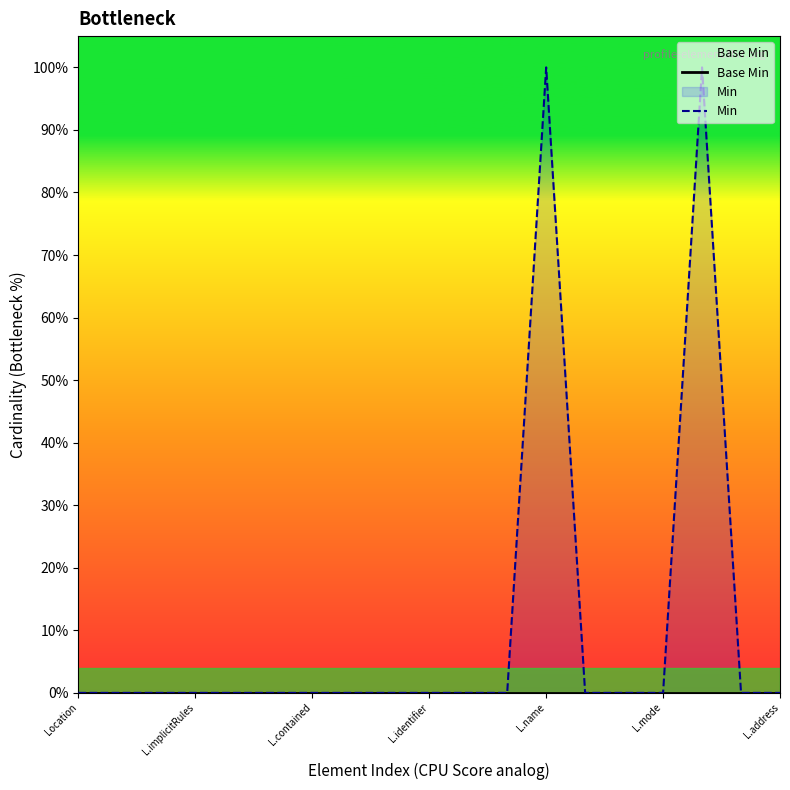

True or false: Base Min has more than 2 interior local peaks.

False